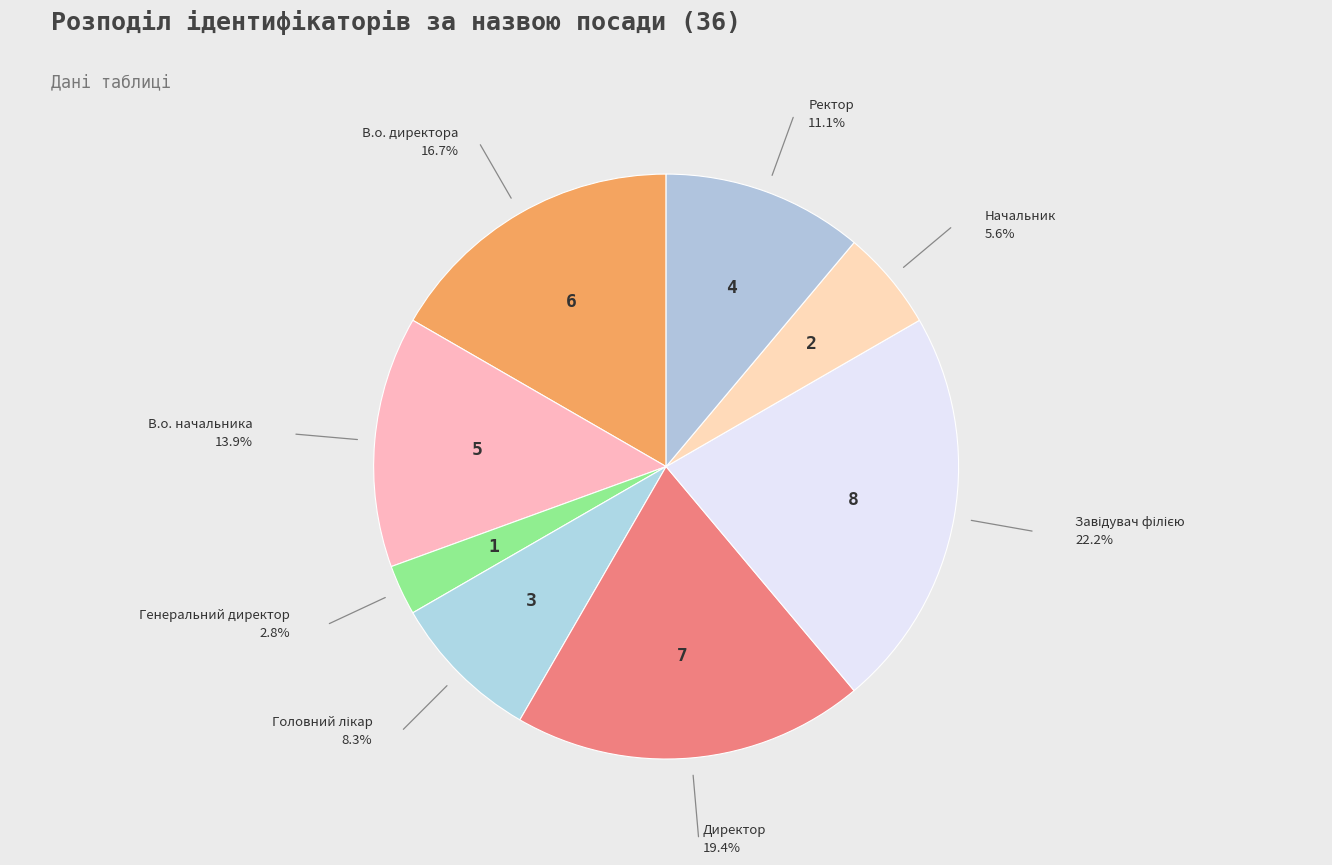

How many segments does this pie chart have?

8